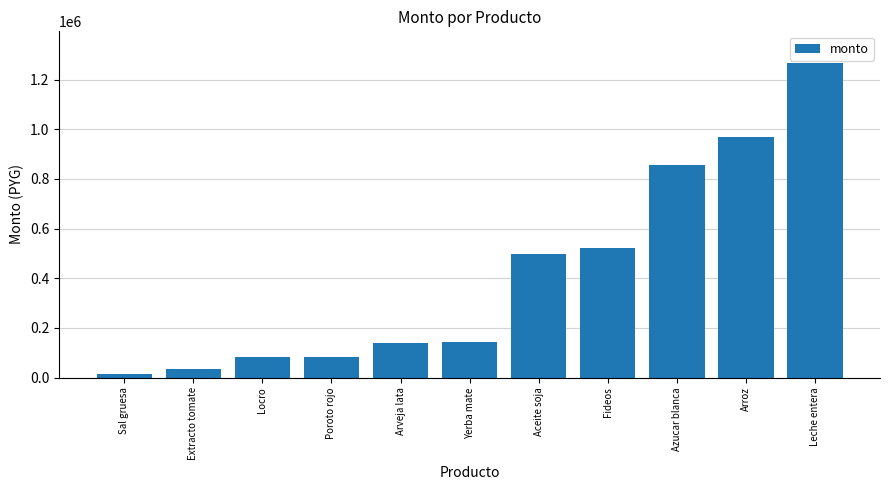

What is the value of the 7th bar from the left?

497550